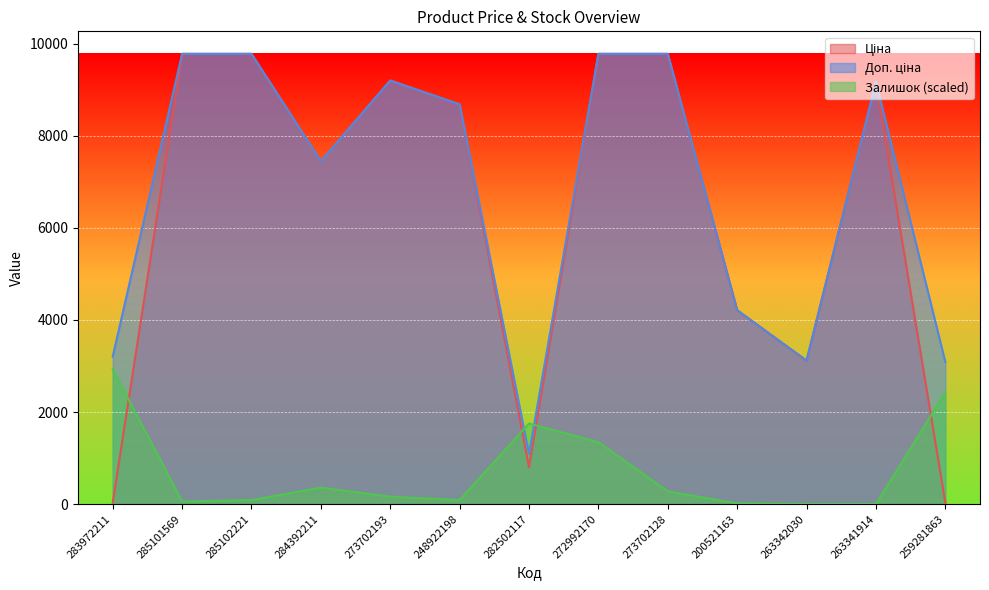

Reading left to right, transcribe all the data shown in this chart.

Ціна: 32.0	9775.5	9775.5	7444.6	9196.3	8679.5	802.1	9775.5	9775.5	4209.5	3116.1	9164.9	30.9
Доп. ціна: 3205.0	9775.5	9775.5	7444.6	9196.3	8679.5	1087.0	9775.5	9775.5	4210.0	3116.0	9164.9	3088.0
Залишок: 2932.6	57.0	89.6	358.4	162.9	89.6	1751.4	1344.1	277.0	16.3	0.0	0.0	2427.6